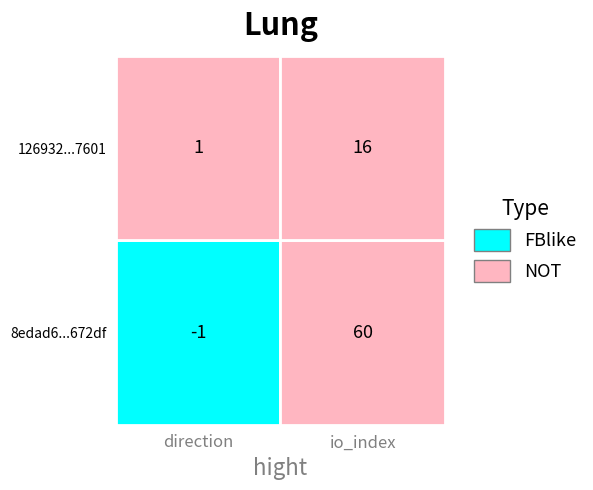

Reading right to left, what are all the values shown in this chart?

8edad6795f68a712fb11fa91862b0e55bf672df: 1=60	0=-1
126932f4eb9a707278bdda32a78b0866a9b7601: 1=16	0=1